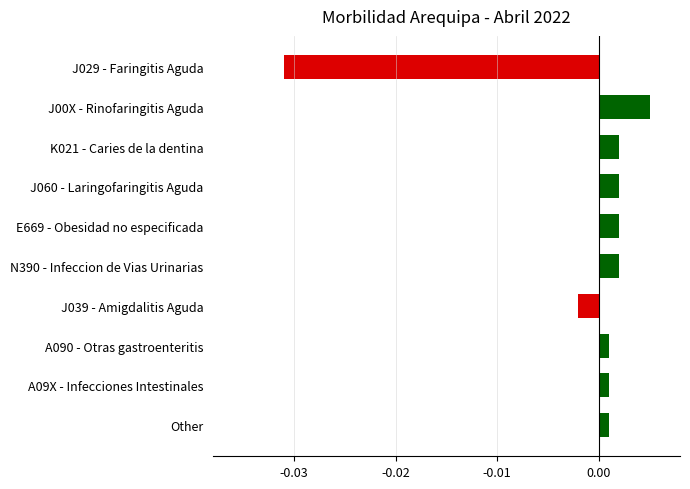

Between N390 - Infeccion de Vias Urinarias and A09X - Infecciones Intestinales, which is larger?

N390 - Infeccion de Vias Urinarias